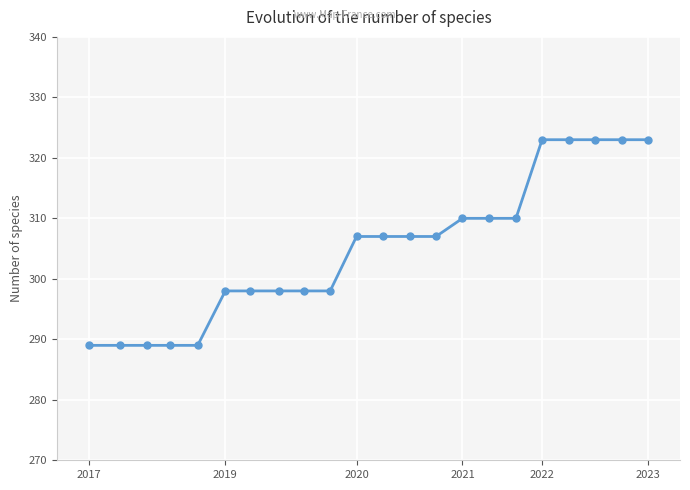

What is the greatest value displayed?

323